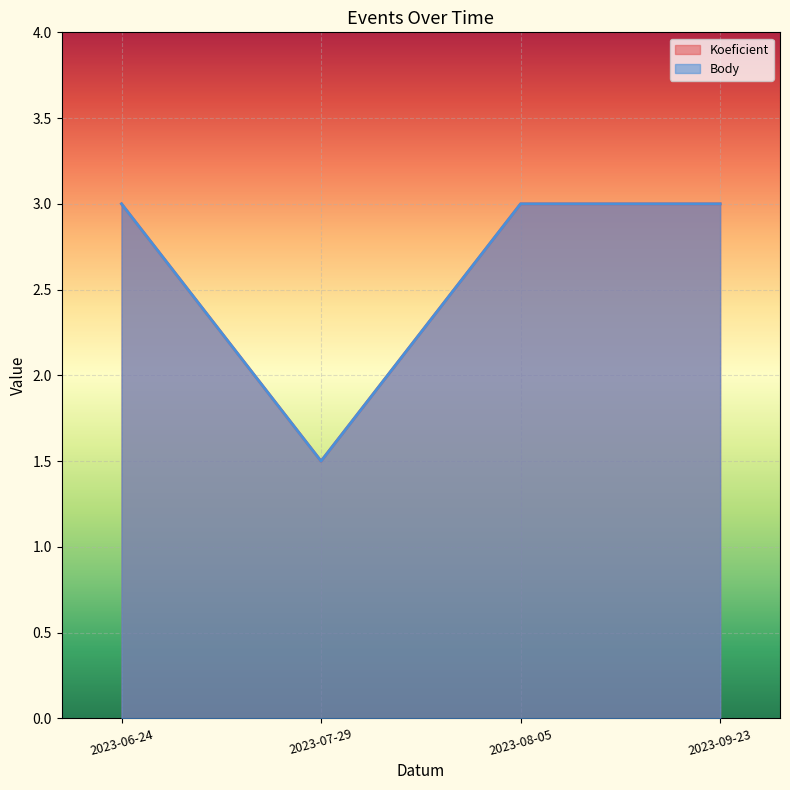

What is the maximum value for Koeficient?

3.0